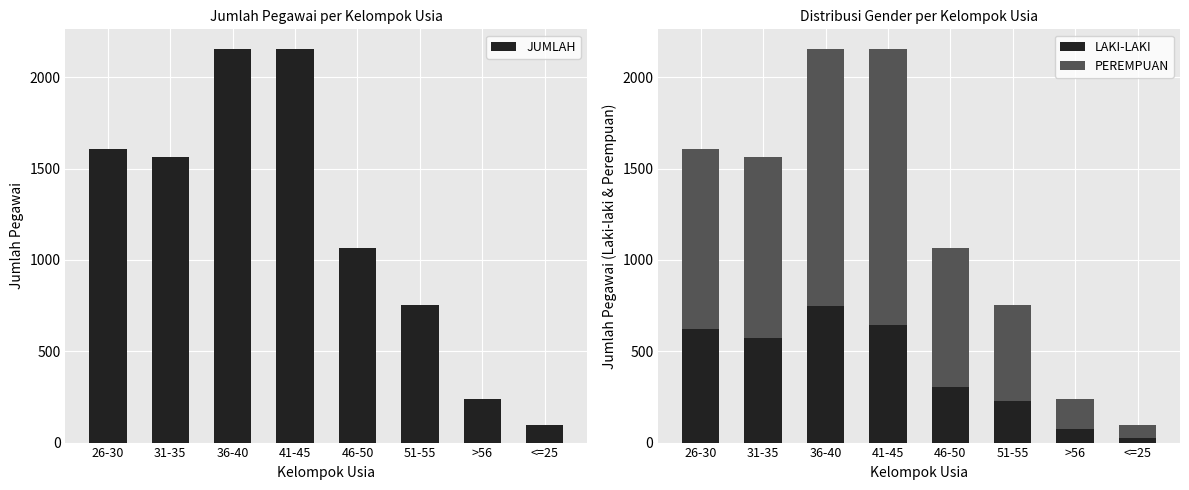

How many values in the JUMLAH series are below 1561?

4